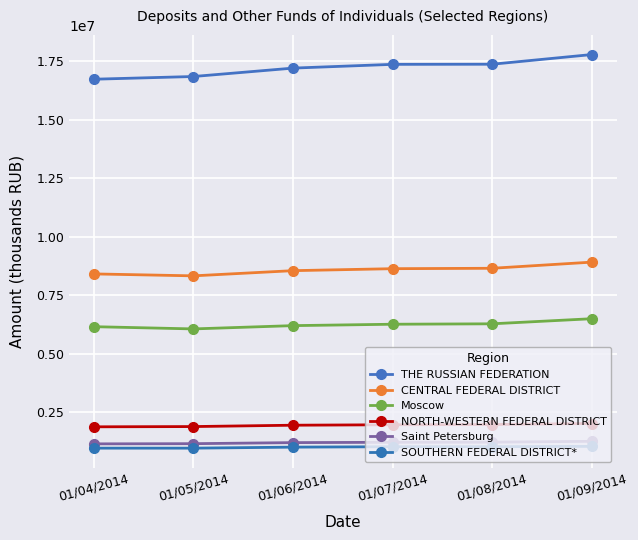

What is the difference between the maximum and minimum values in the SOUTHERN FEDERAL DISTRICT* series?

76338